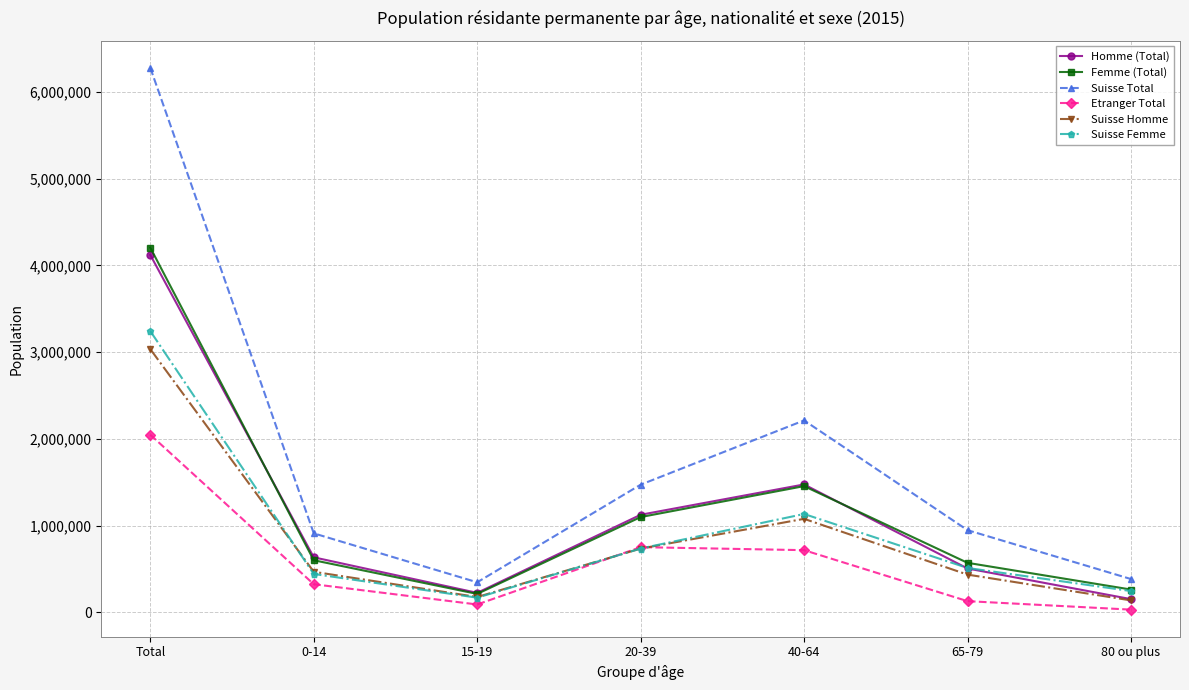

Where is the first local minimum for Etranger Total?

15-19